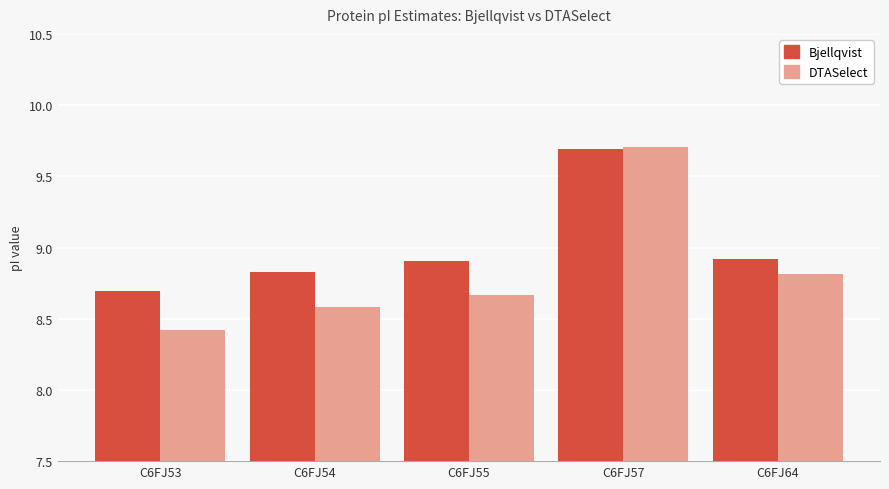

What is the difference between the second highest and minimum values in the DTASelect series?

0.4